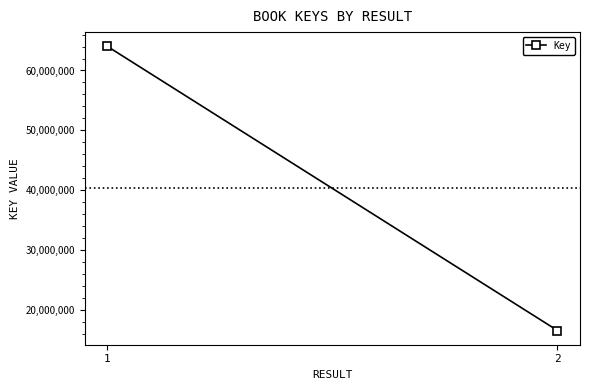

The chart shows a value of 23159627 at 1. True or false?

False